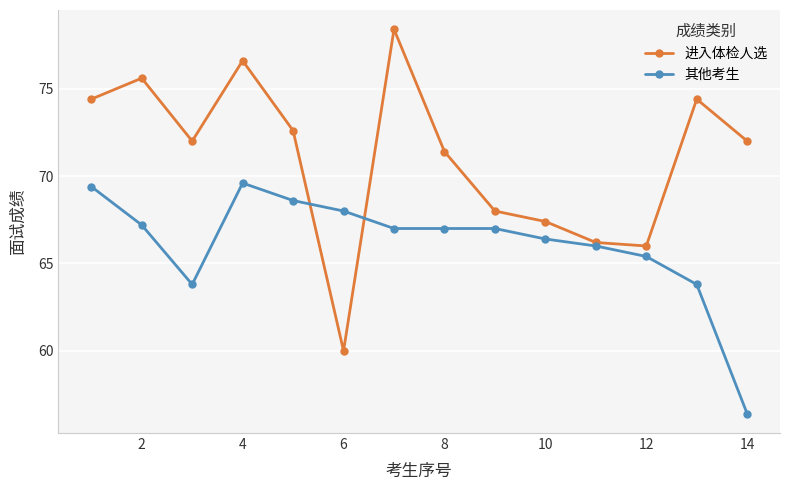

True or false: 进入体检人选 has more than 2 interior local peaks.

True